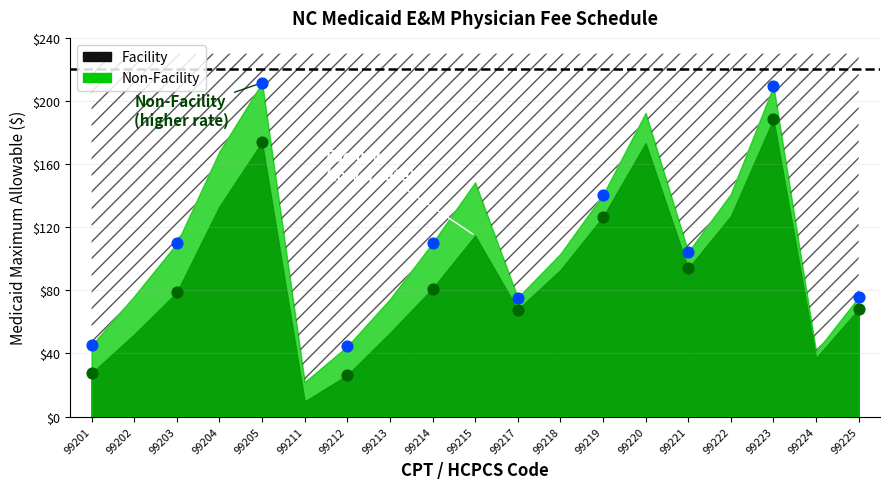

Across all data points, what is the range of X values (max minus min)?

18.0